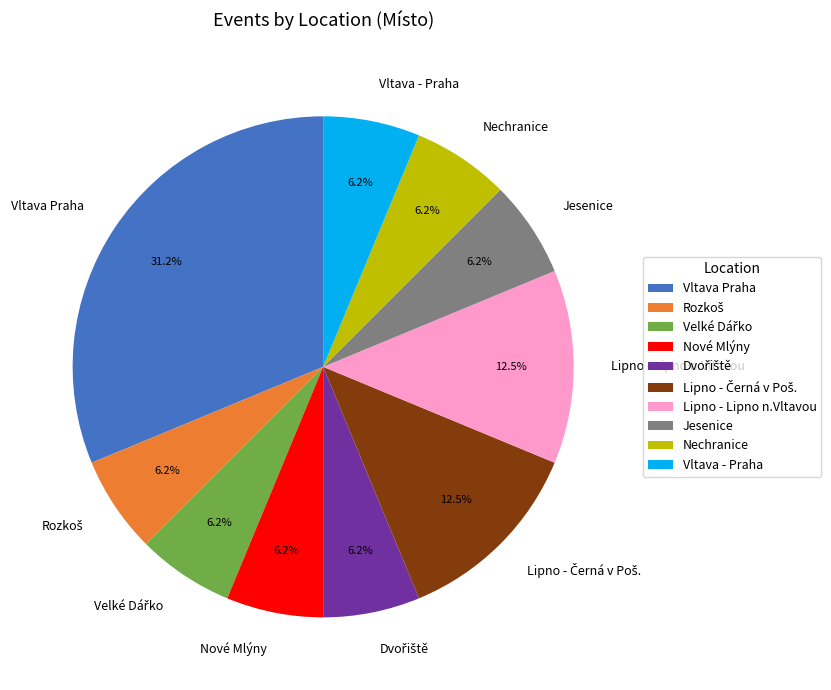

What percentage is the Vltava - Praha slice, to the nearest percent?

6%